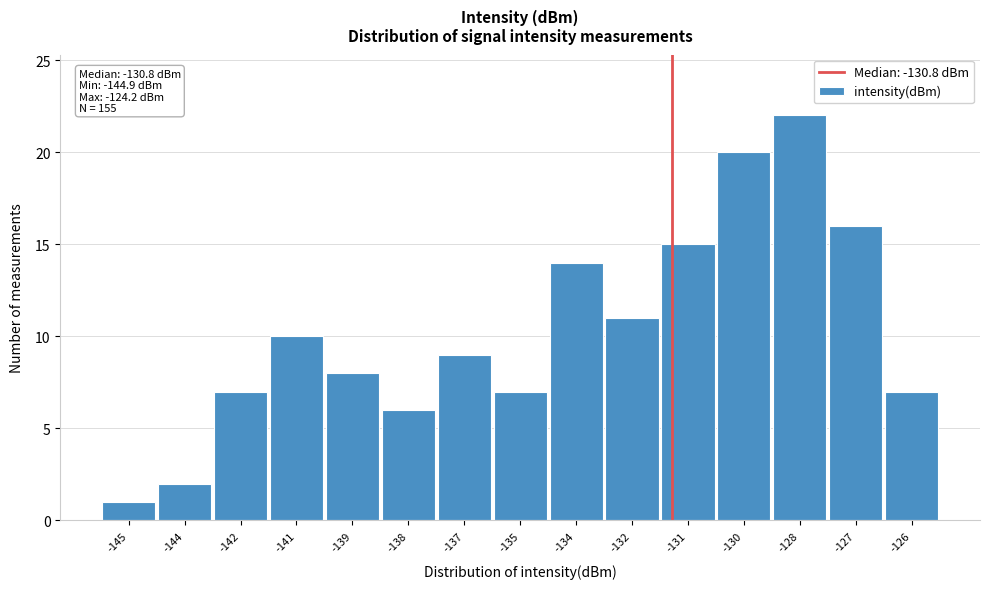

Reading left to right, transcribe all the data shown in this chart.

-145=1	-144=2	-142=7	-141=10	-139=8	-138=6	-137=9	-135=7	-134=14	-132=11	-131=15	-130=20	-128=22	-127=16	-126=7